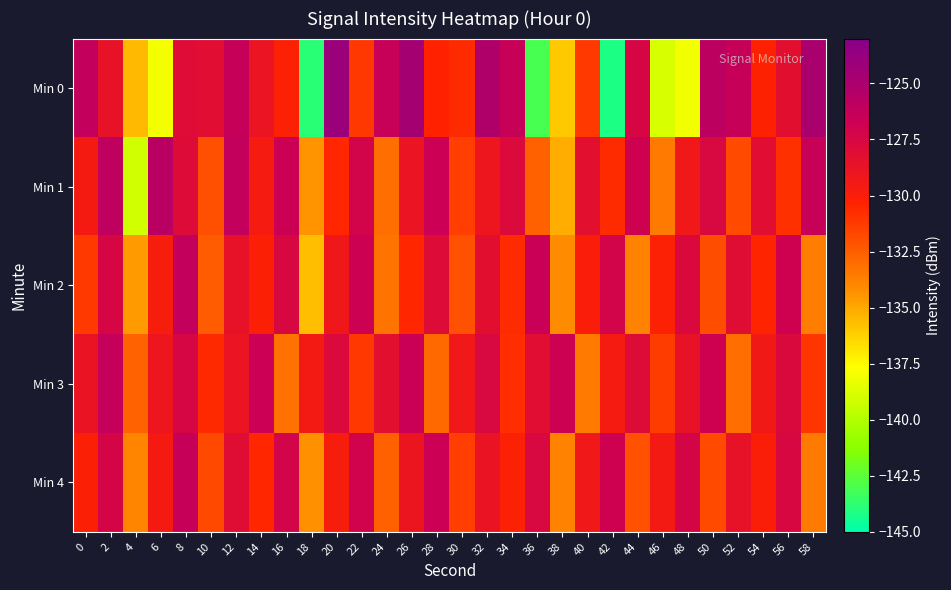

Reading left to right, extract all data points from this chart.

Min 0: 0=-126.2	2=-128.6	4=-135.5	6=-138.0	8=-128.0	10=-128.2	12=-126.4	14=-128.9	16=-130.2	18=-143.9	20=-123.9	22=-131.1	24=-126.5	26=-124.6	28=-130.4	30=-130.7	32=-125.2	34=-126.5	36=-143.1	38=-136.0	40=-131.2	42=-144.1	44=-127.4	46=-138.9	48=-138.0	50=-125.9	52=-126.4	54=-130.3	56=-128.3	58=-124.8
Min 1: 0=-129.6	2=-126.0	4=-139.1	6=-125.7	8=-127.9	10=-132.0	12=-126.2	14=-129.7	16=-126.6	18=-134.4	20=-130.5	22=-127.2	24=-133.1	26=-128.9	28=-126.7	30=-131.4	32=-129.1	34=-127.8	36=-132.6	38=-135.2	40=-128.4	42=-130.7	44=-126.9	46=-133.5	48=-129.3	50=-127.6	52=-131.8	54=-128.2	56=-130.9	58=-126.5
Min 2: 0=-131.2	2=-127.4	4=-134.6	6=-129.8	8=-126.2	10=-132.4	12=-128.6	14=-130.1	16=-127.5	18=-135.7	20=-129.2	22=-126.8	24=-133.3	26=-130.5	28=-127.9	30=-132.1	32=-128.3	34=-130.7	36=-126.6	38=-134.1	40=-129.9	42=-127.2	44=-133.8	46=-130.2	48=-127.7	50=-131.9	52=-128.1	54=-130.4	56=-126.9	58=-133.6
Min 3: 0=-128.8	2=-126.3	4=-132.7	6=-129.1	8=-127.4	10=-130.6	12=-128.9	14=-126.7	16=-133.2	18=-129.5	20=-127.8	22=-131.1	24=-128.4	26=-126.6	28=-132.9	30=-129.3	32=-127.6	34=-130.8	36=-128.2	38=-126.8	40=-133.5	42=-129.7	44=-127.9	46=-131.3	48=-128.6	50=-126.9	52=-133.1	54=-129.4	56=-127.7	58=-131.0
Min 4: 0=-130.1	2=-127.3	4=-133.9	6=-129.6	8=-126.4	10=-131.7	12=-128.1	14=-130.5	16=-127.2	18=-134.3	20=-129.8	22=-127.1	24=-132.6	26=-129.0	28=-126.7	30=-131.4	32=-128.8	34=-130.2	36=-127.6	38=-133.8	40=-129.3	42=-126.9	44=-132.1	46=-129.5	48=-127.3	50=-131.8	52=-128.6	54=-130.0	56=-127.5	58=-133.5